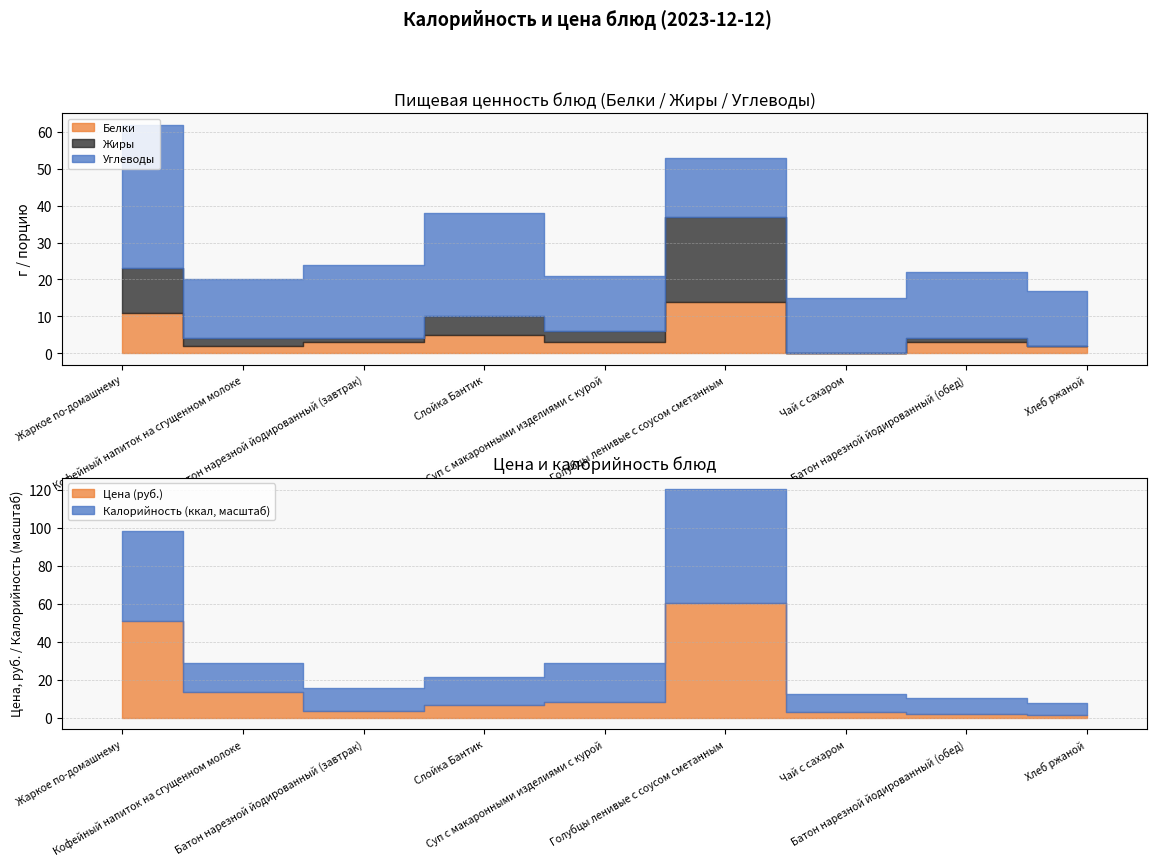

Which category has the lowest value in the Цена series?

Хлеб ржаной